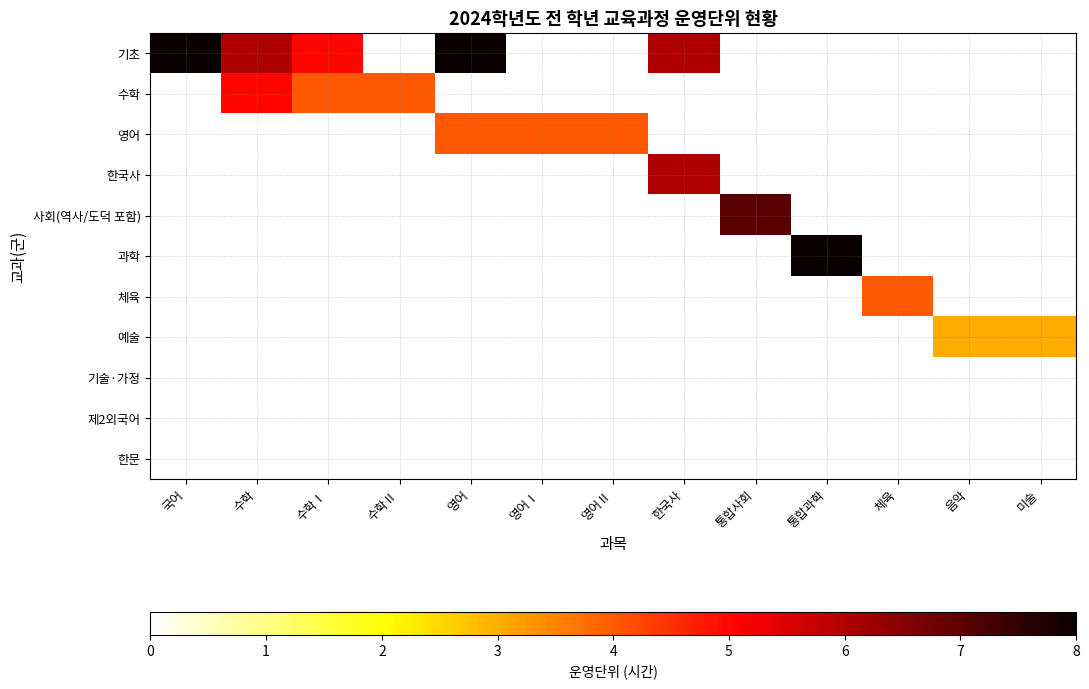

Rank the series by their maximum value, from lowest to highest.

기술·가정, 제2외국어, 한문, 예술, 영어, 체육, 수학, 한국사, 사회(역사/도덕 포함), 기초, 과학